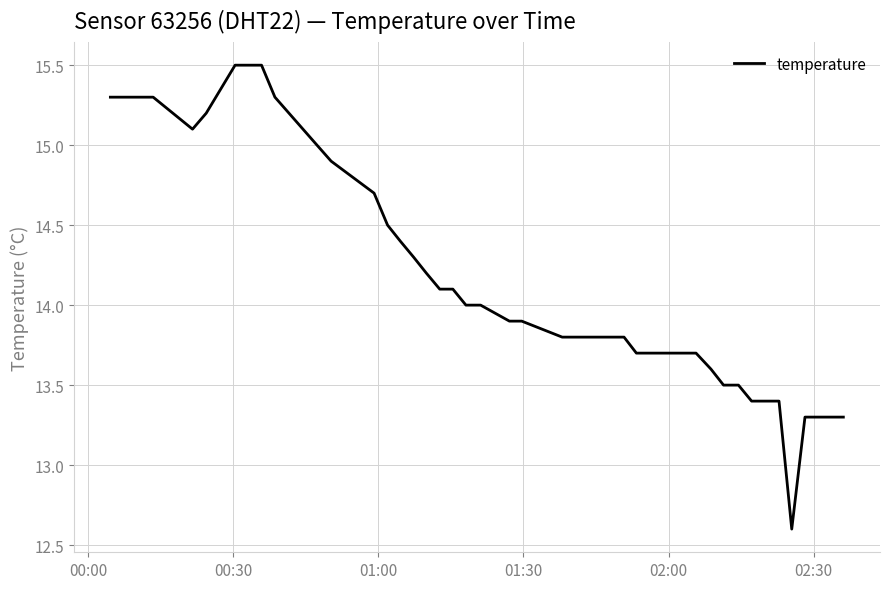

What is the maximum value shown in the chart?

15.5